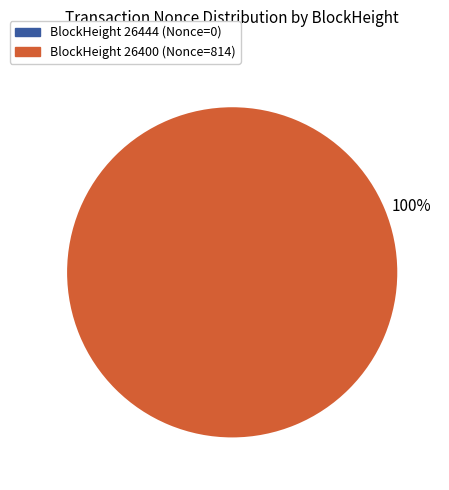

Is there any slice that represents more than half of the pie?

Yes